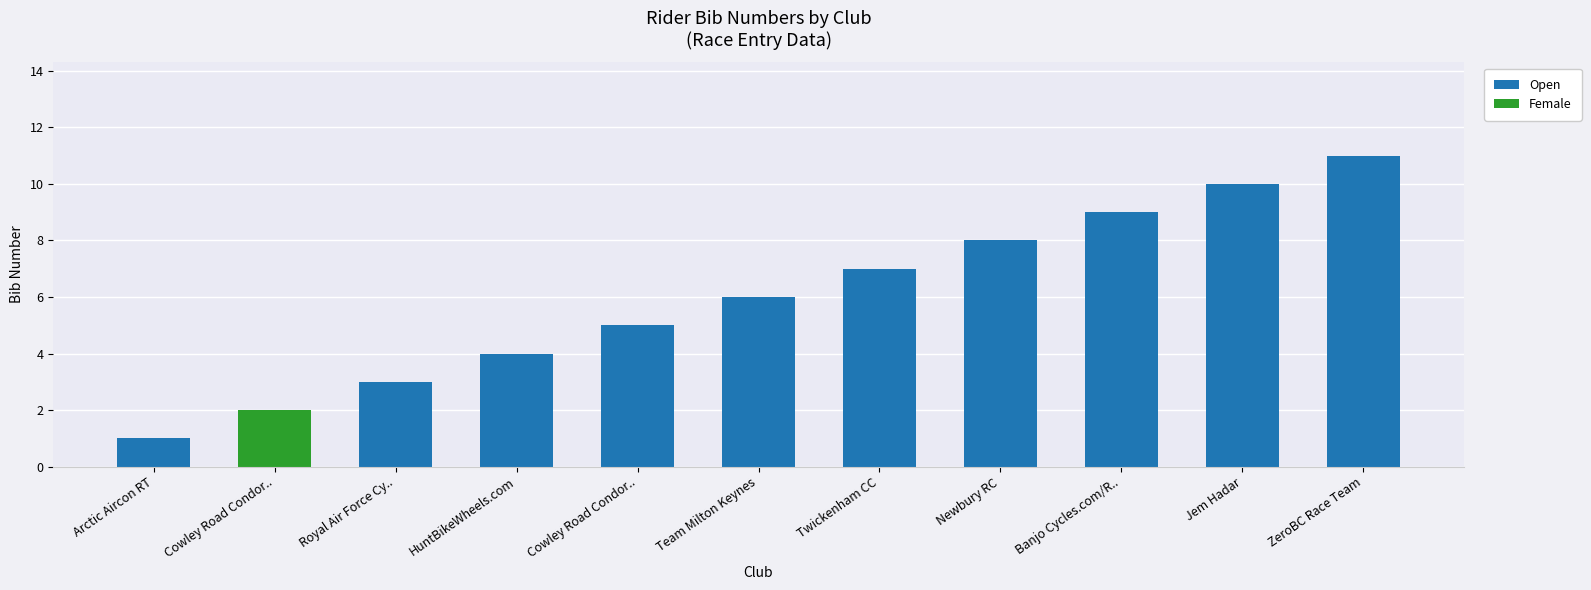

What are all the series names shown in the legend?

Open, Female